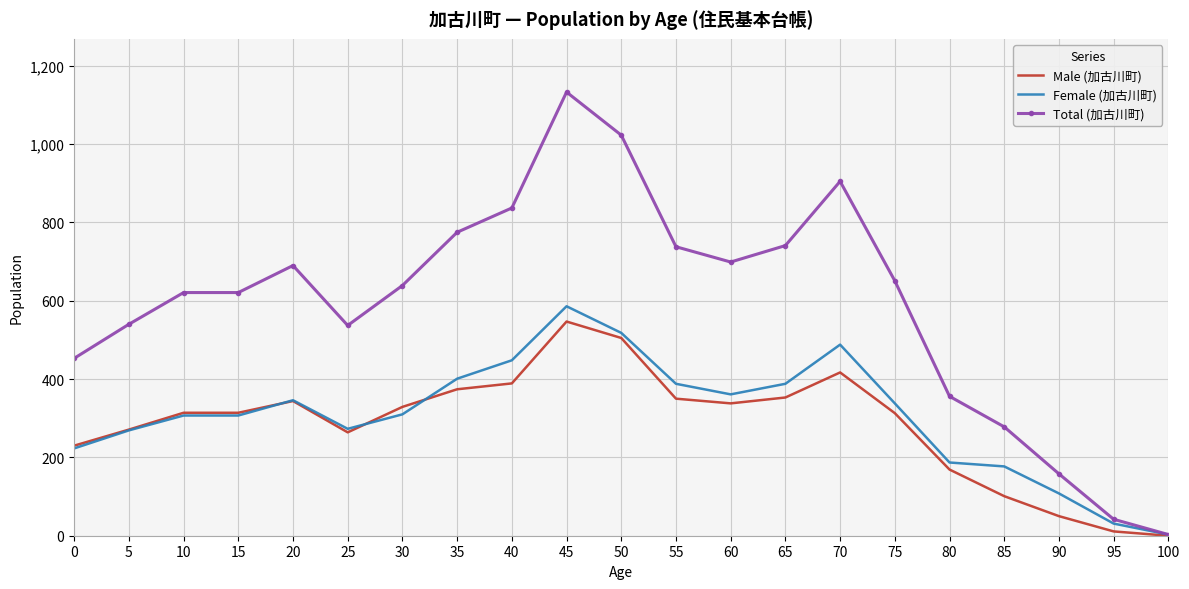

What is the maximum value shown in the chart?

1133